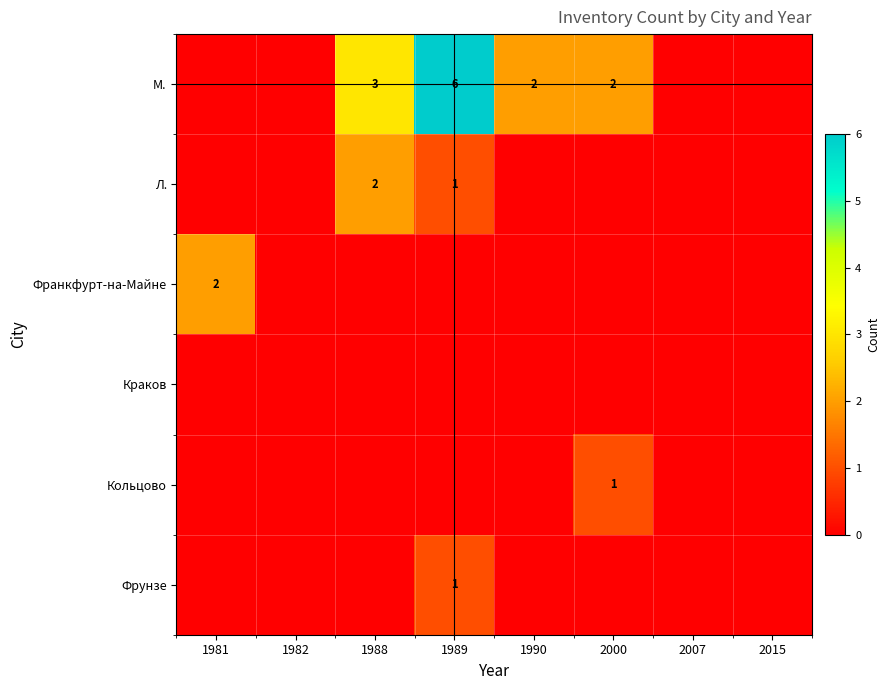

Is it true that Л. equals 3 at 1988?

False